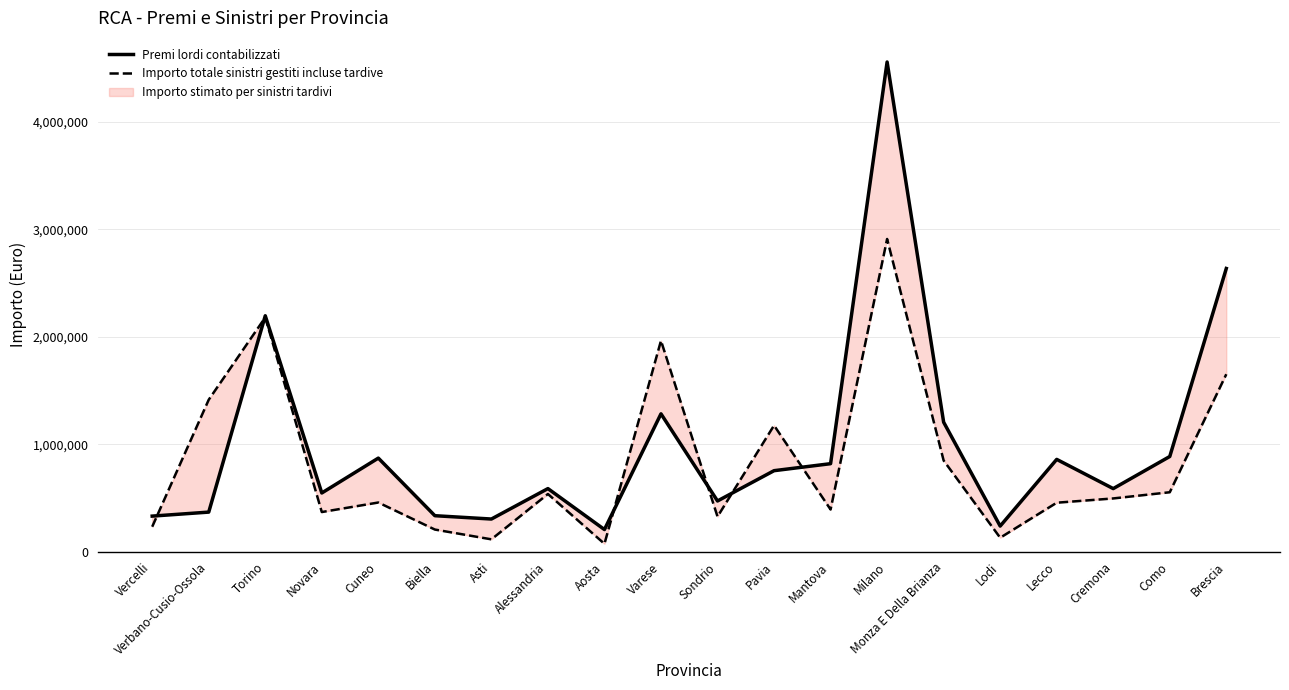

Count the number of data series in this chart.

2